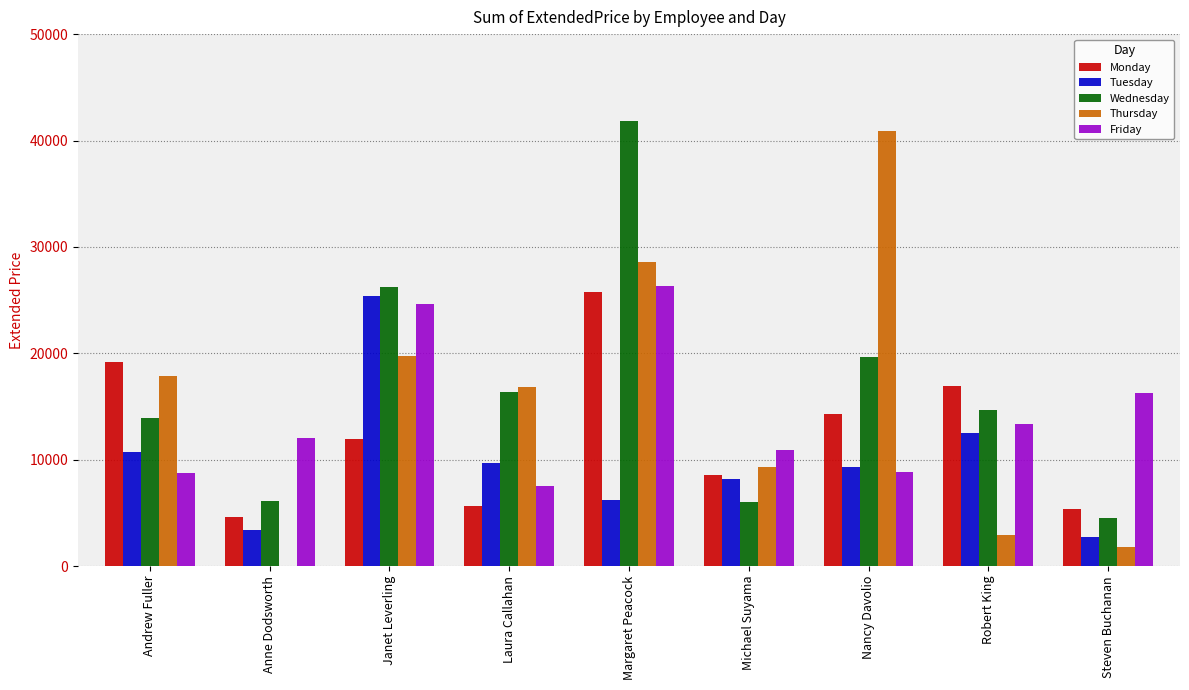

What is the sum of the Wednesday values at Andrew Fuller and Robert King?

28546.9